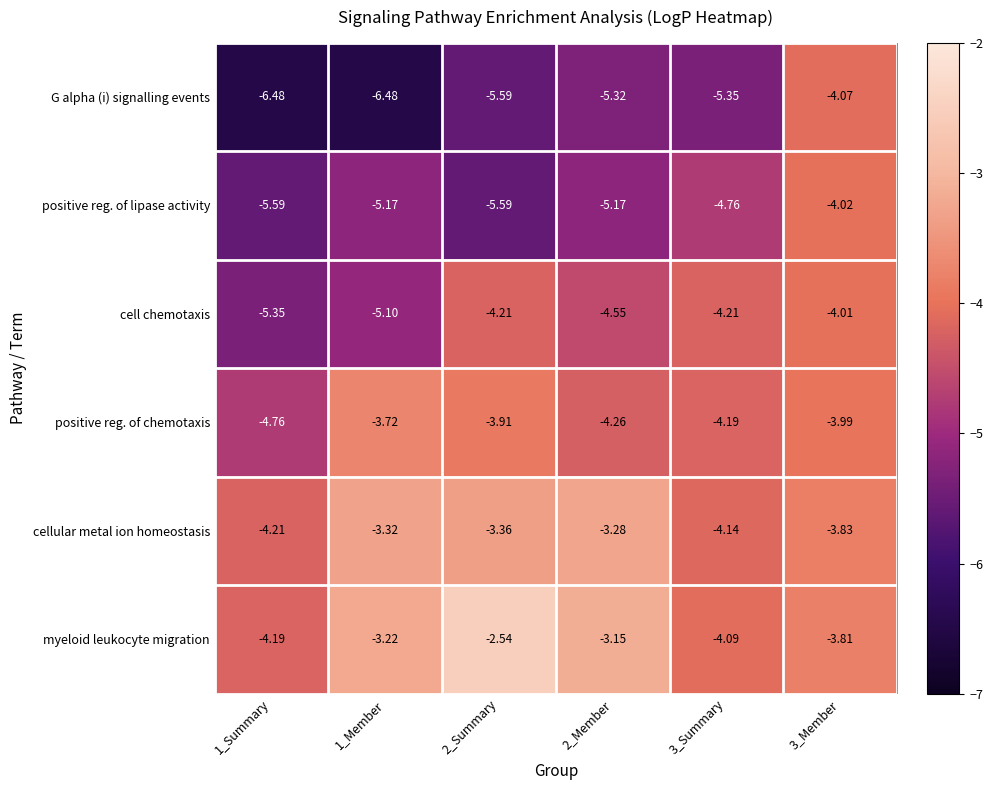

Which series has the widest spread of values?

G alpha (i) signalling events